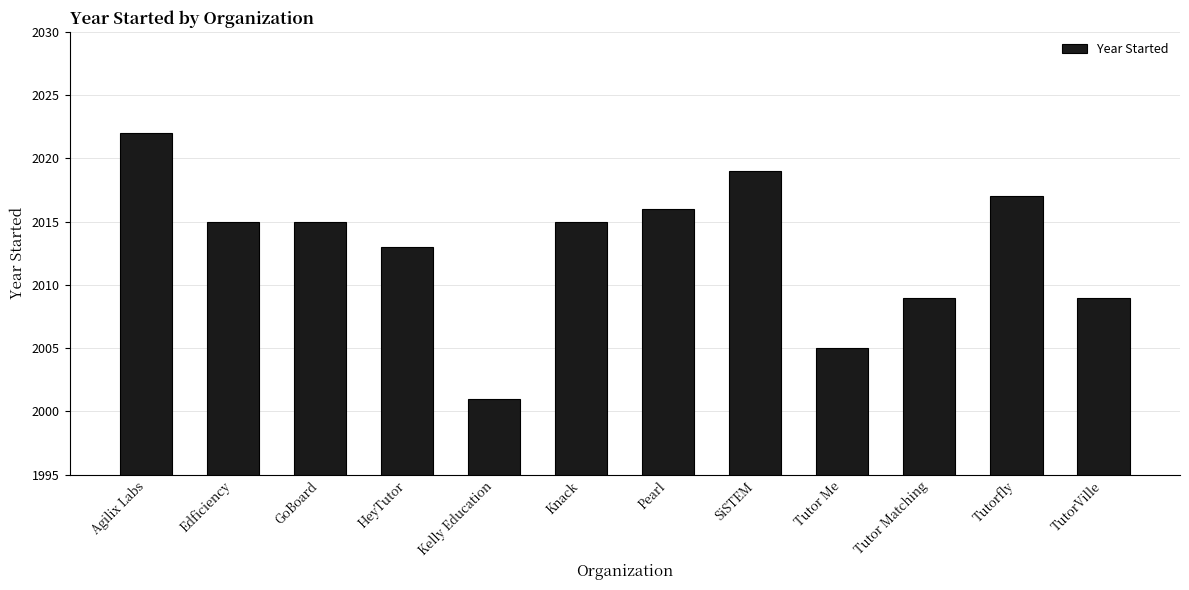

Are the bars horizontal?

No